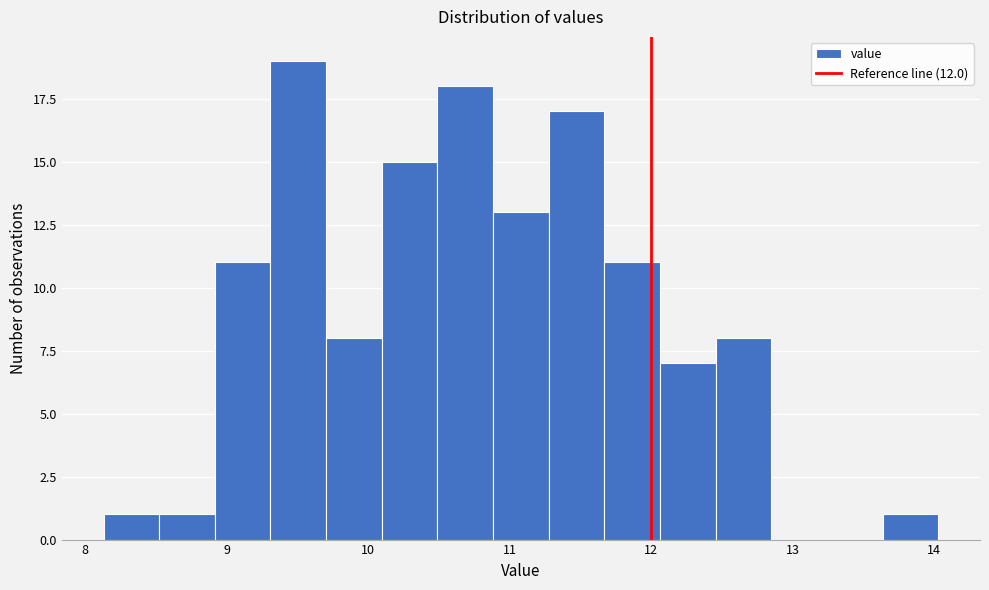

Around what value on the x-axis is the tallest bar? Give the approximate position of its centre, as read against the axis.

9.5